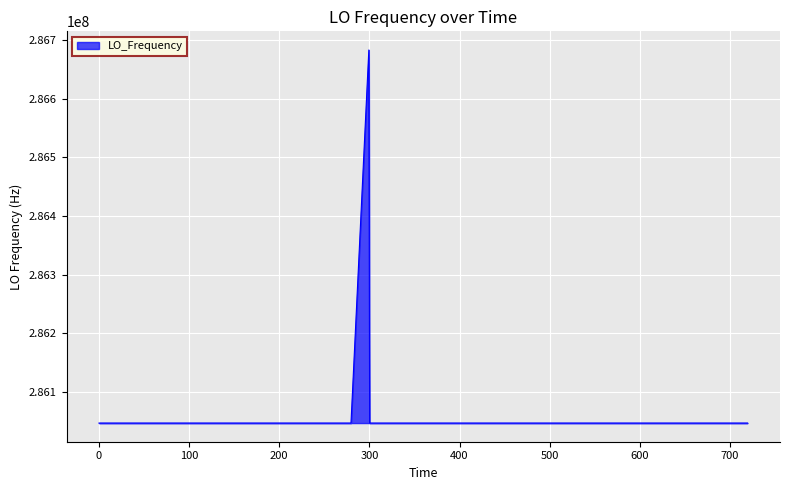

What is the greatest value displayed?

286682707.8